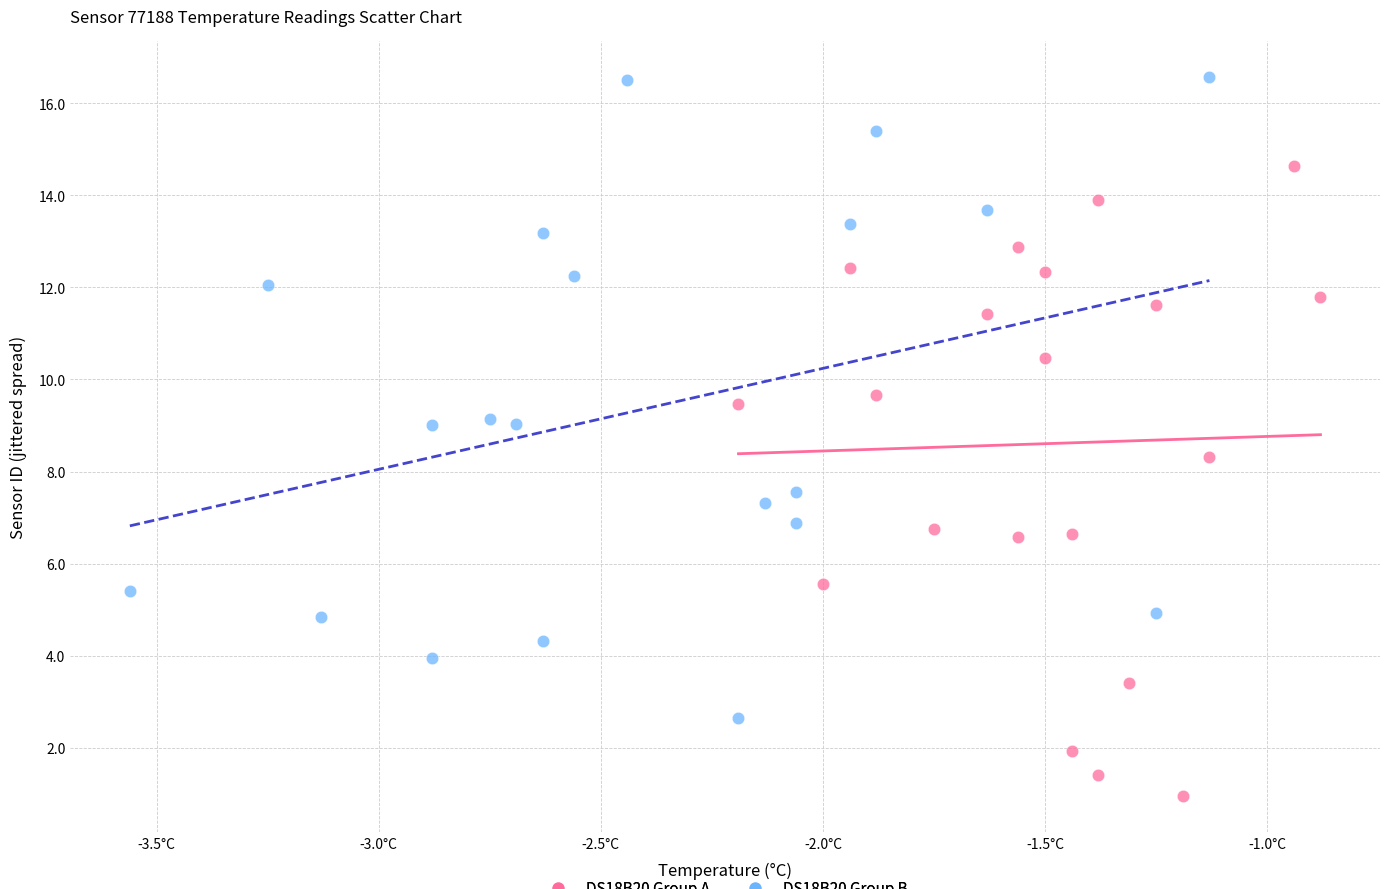

Which series reaches the maximum Y coordinate?

DS18B20 Group B